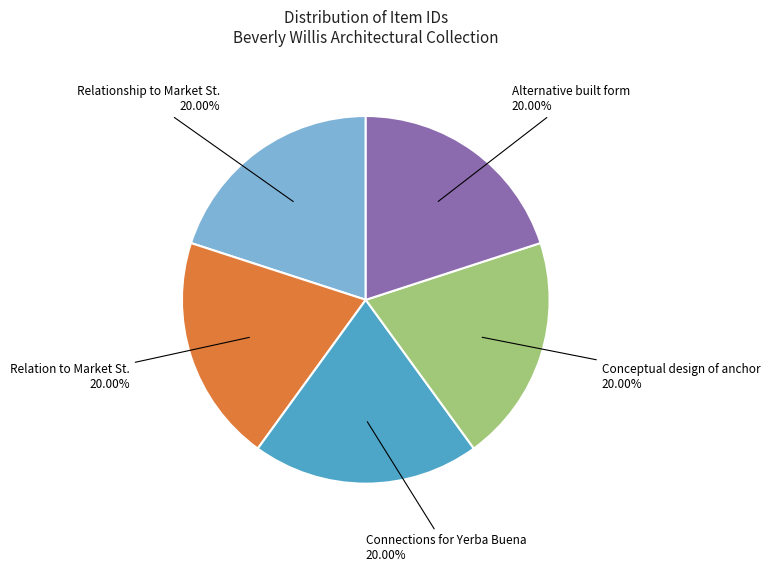

Is there a majority slice in this chart?

No